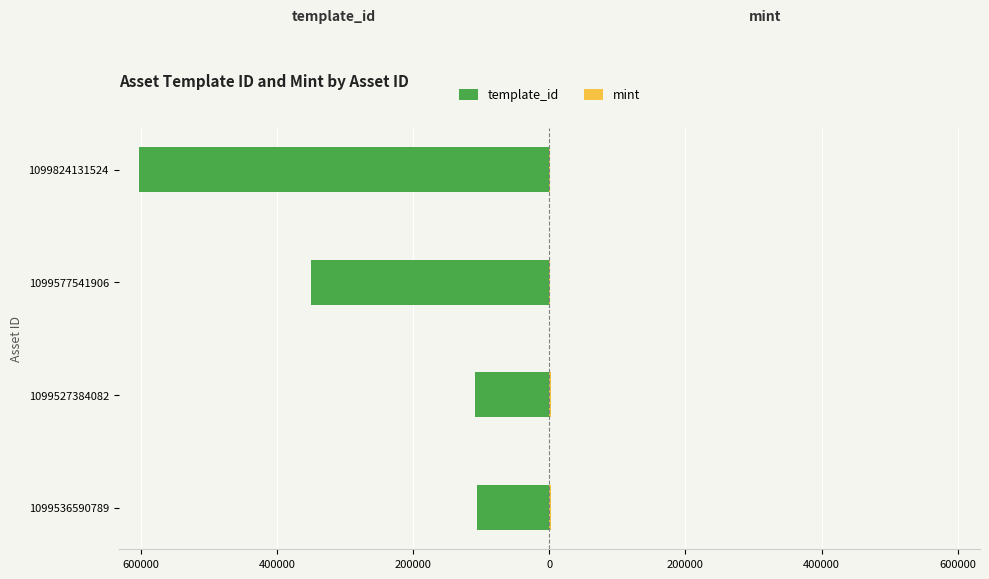

Between 1099577541906 and 1099824131524, which series saw the biggest shift?

template_id